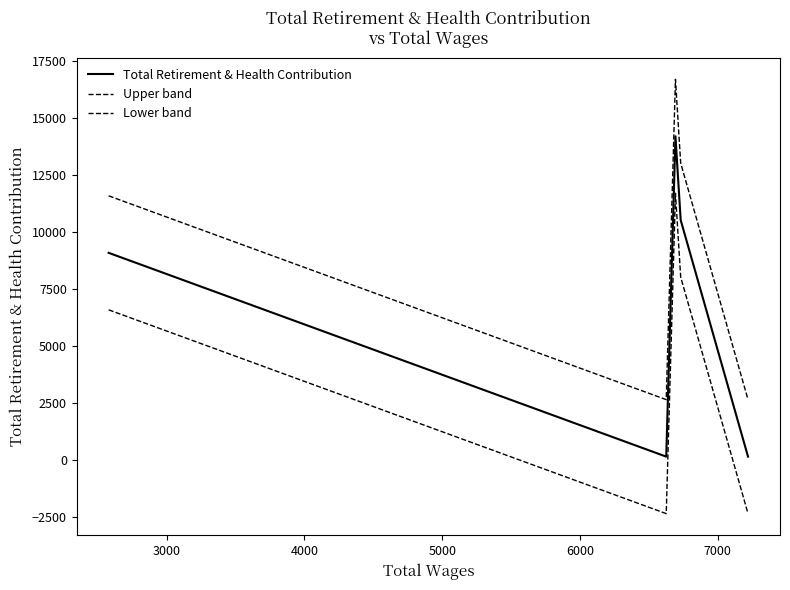

Does the chart have visible grid lines?

No